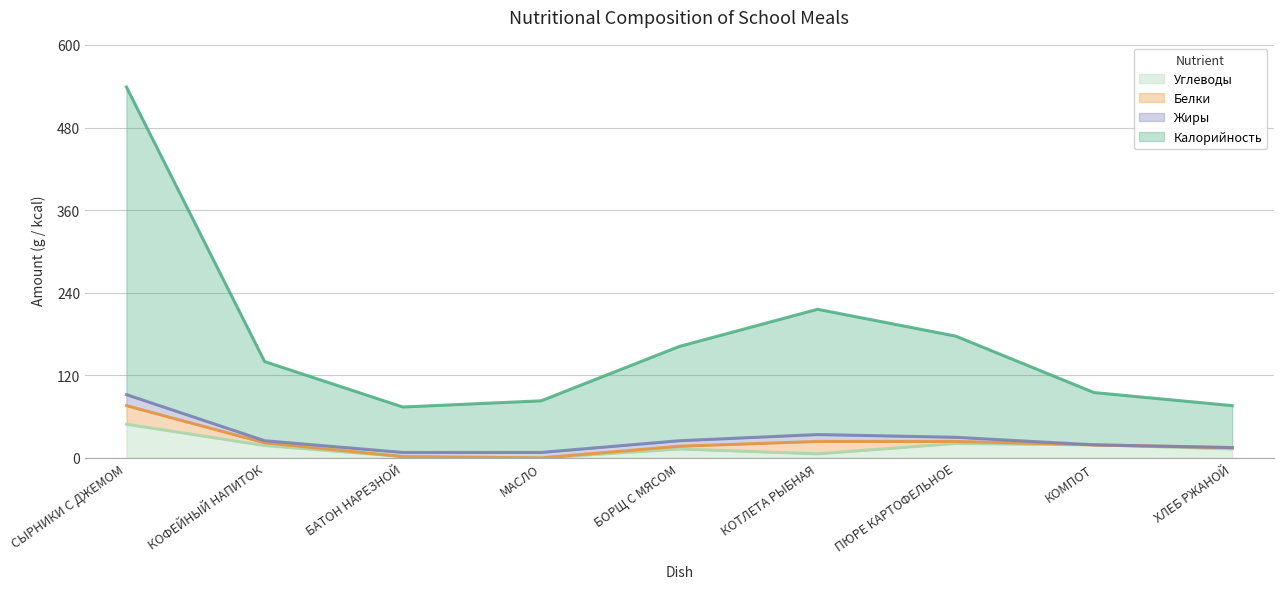

Is it true that Калорийность equals 162 at БОРЩ С МЯСОМ?

True